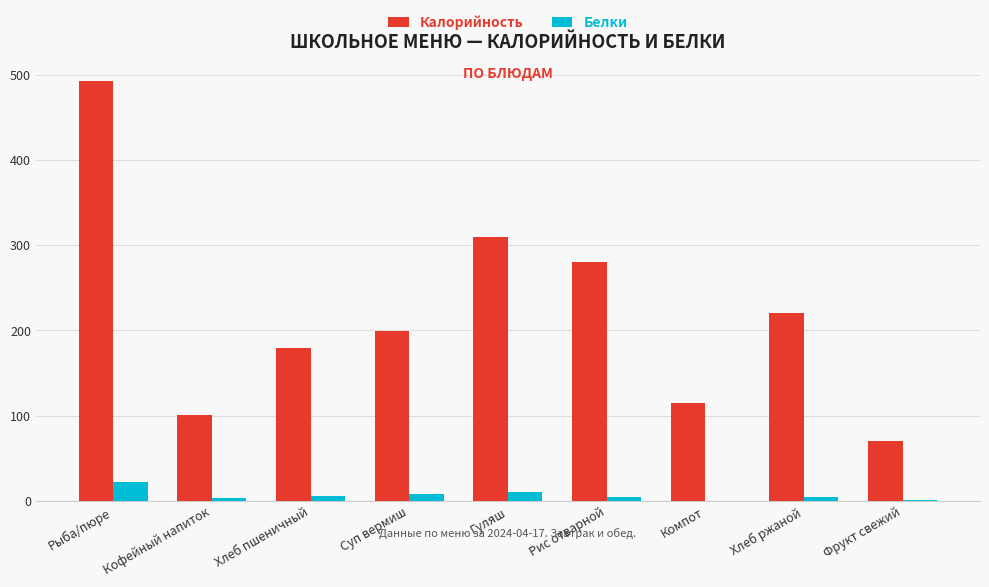

What is the sum of all Белки values?

61.3